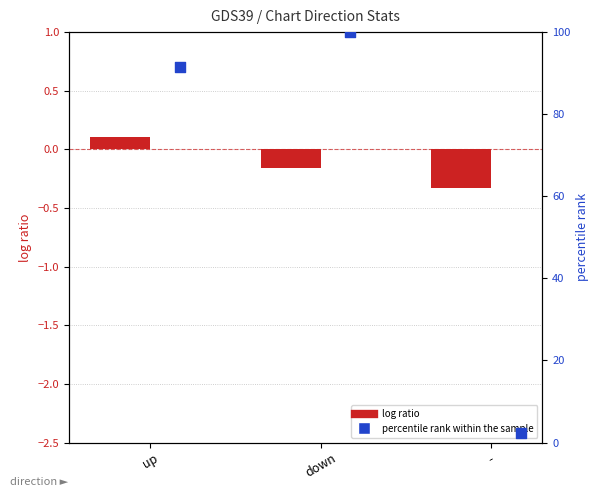

Is the value of log ratio at up greater than the value of percentile rank within the sample at -?

No